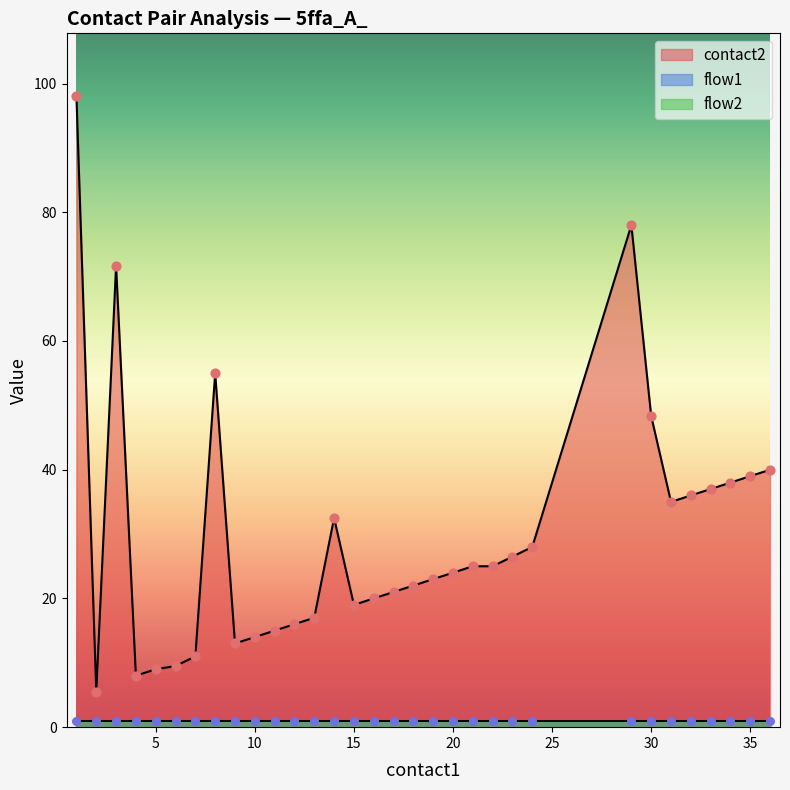

Which series has the largest total across all categories?

contact2